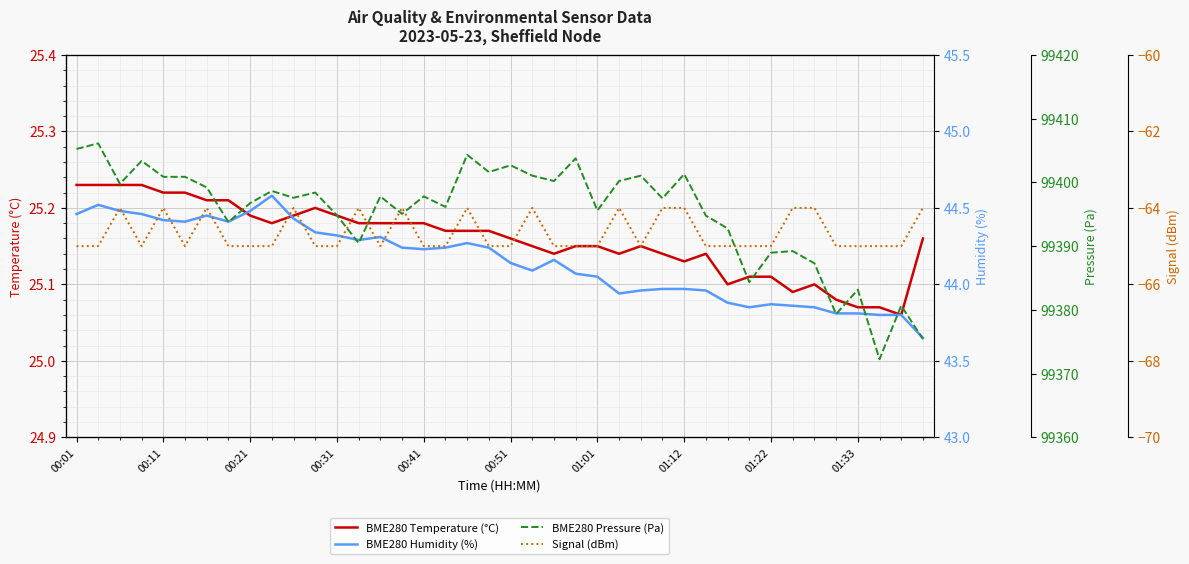

What is the difference between the second highest and minimum values in the BME280 Temperature (°C) series?

0.2